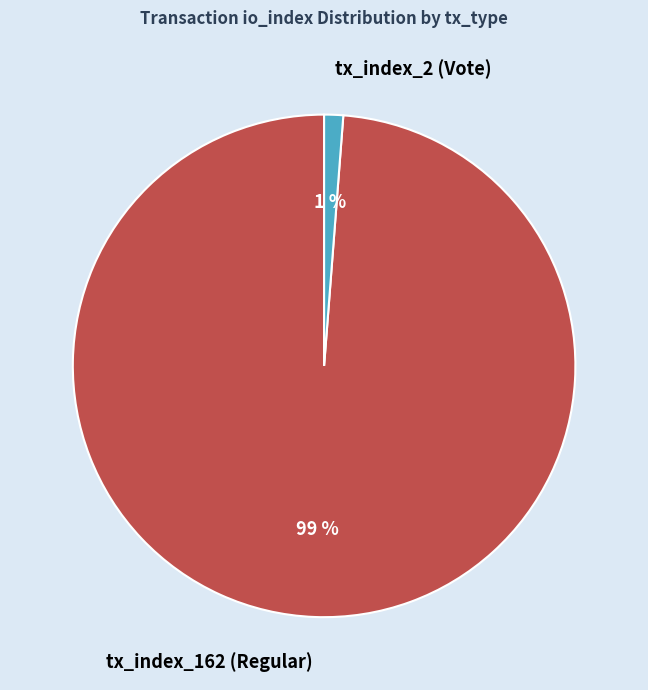

How many slices are in this pie chart?

2